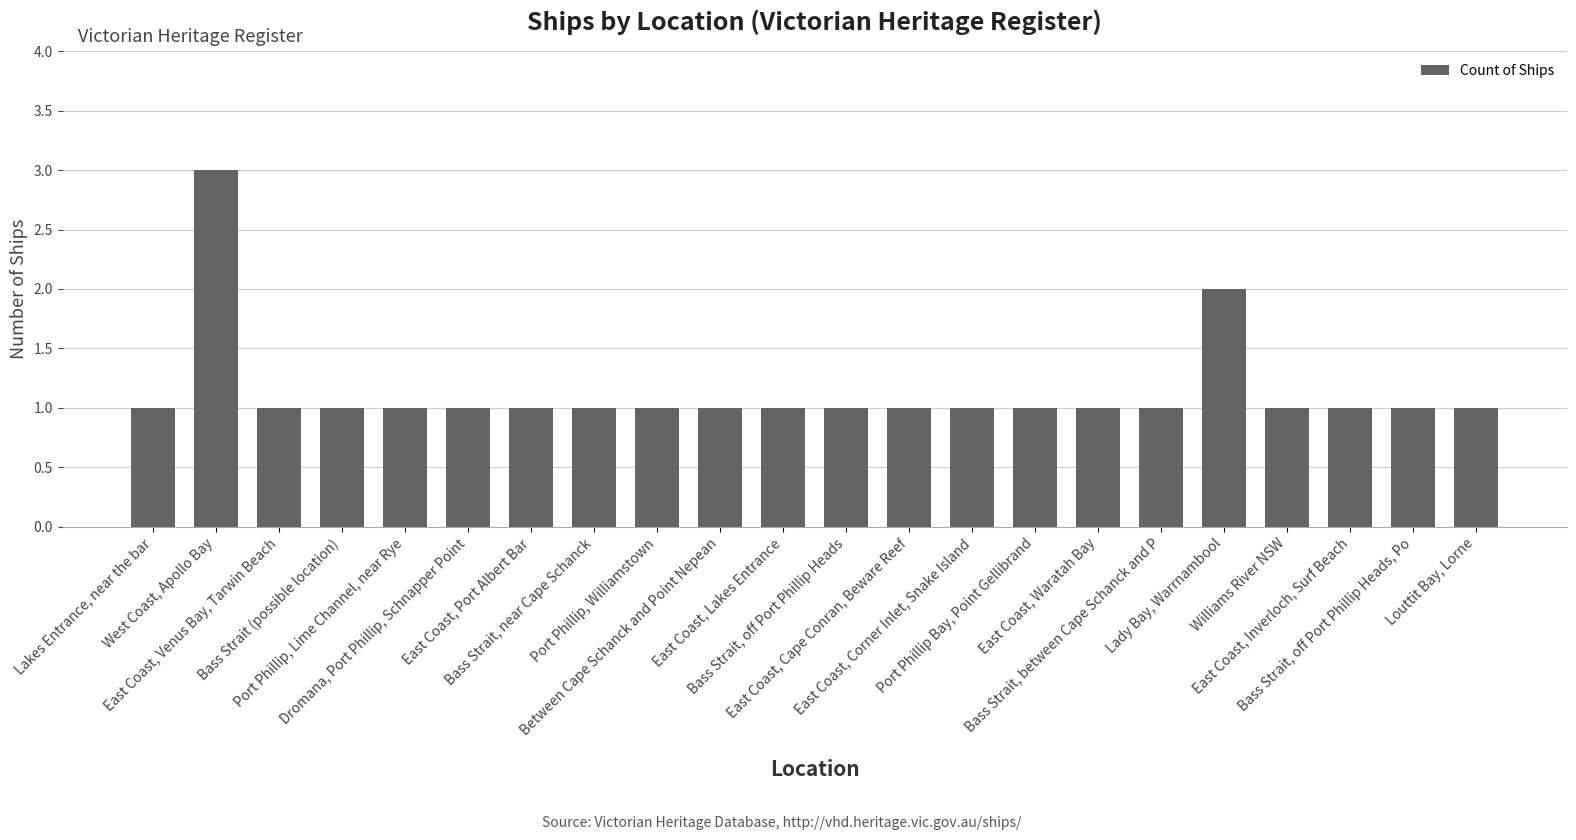

Which category has the highest value across all series?

West Coast, Apollo Bay